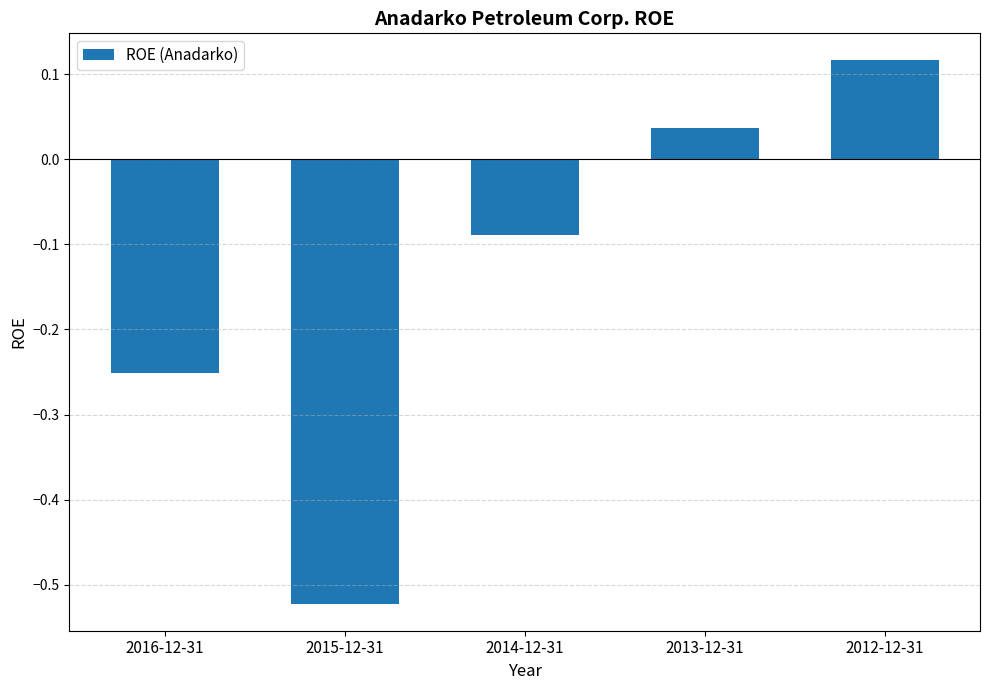

True or false: the data shows -0.1 at 2015-12-31.

False